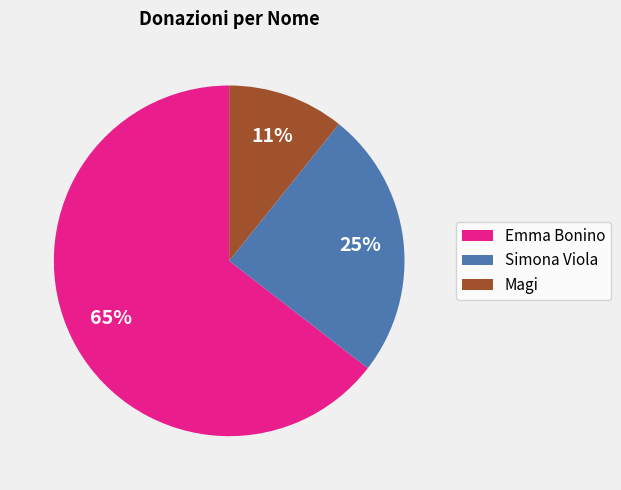

Combined, do Emma Bonino and Simona Viola account for over 50%?

Yes